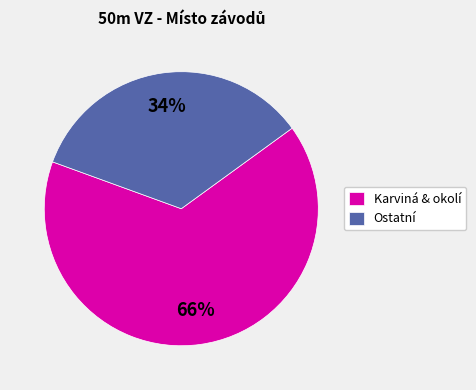

Do Ostatní and Karviná & okolí together represent more than half of the pie?

Yes